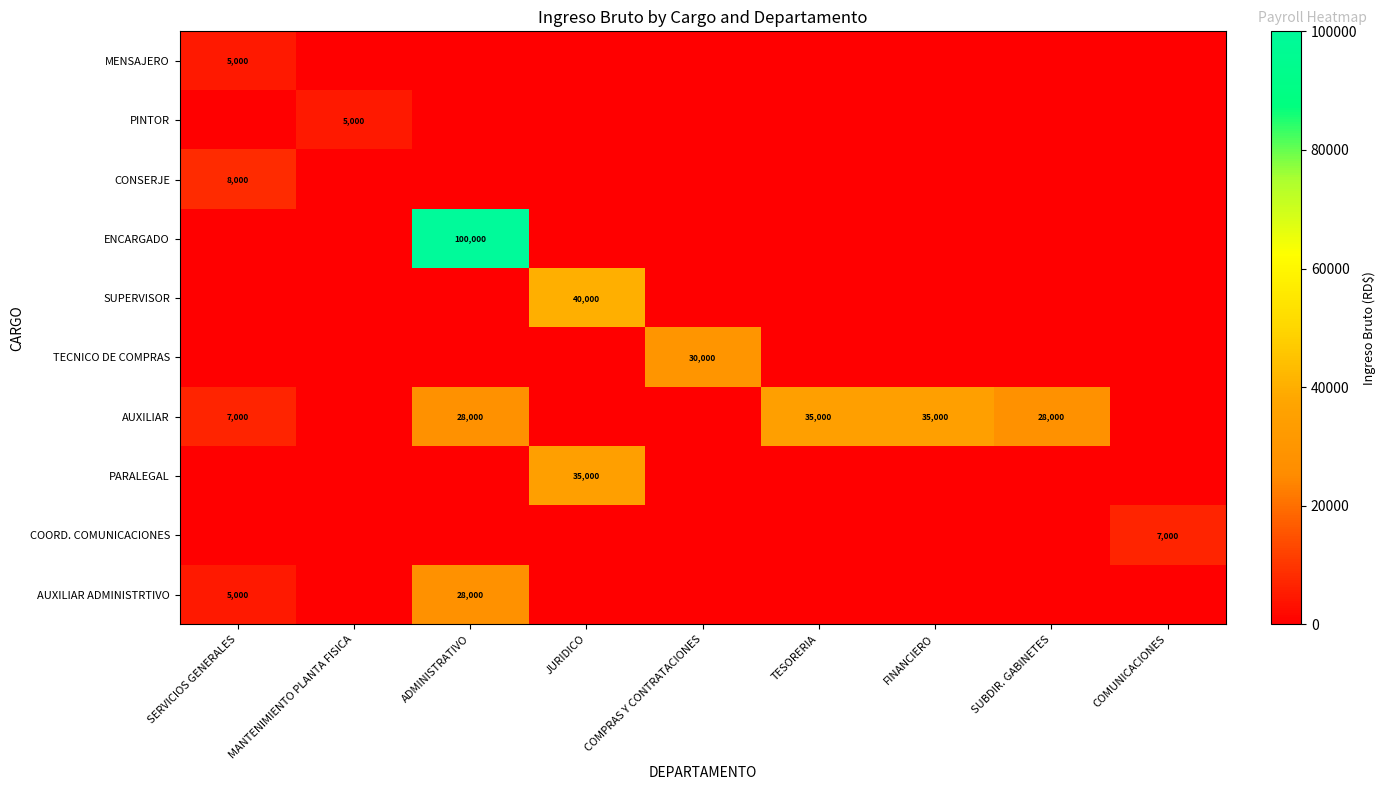

Is it true that PARALEGAL equals 35000 at JURIDICO?

True